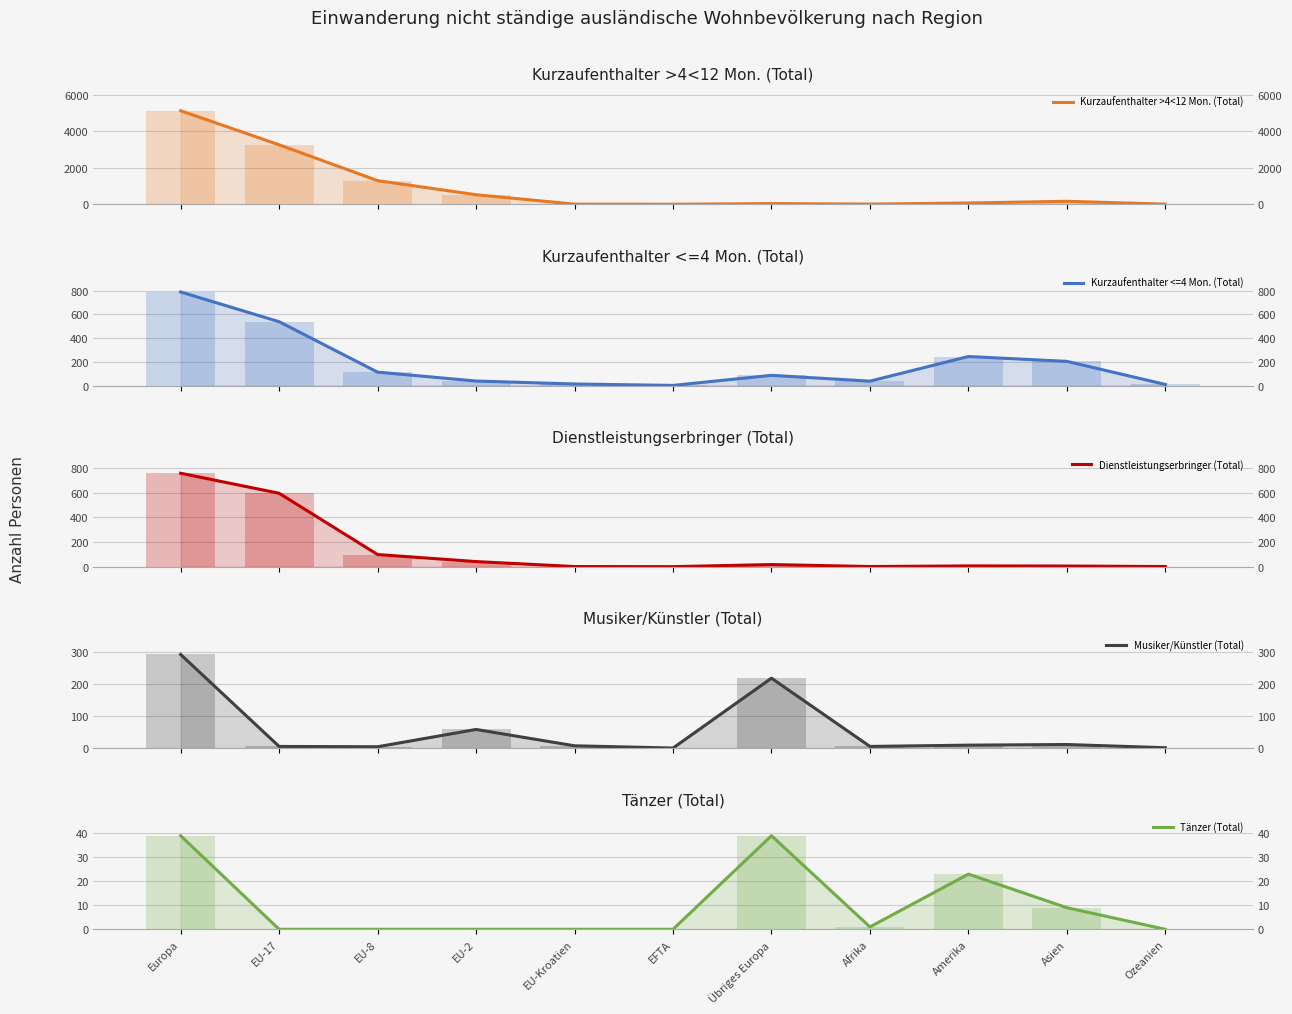

What is the label of the 5th bar from the right?

Übriges Europa